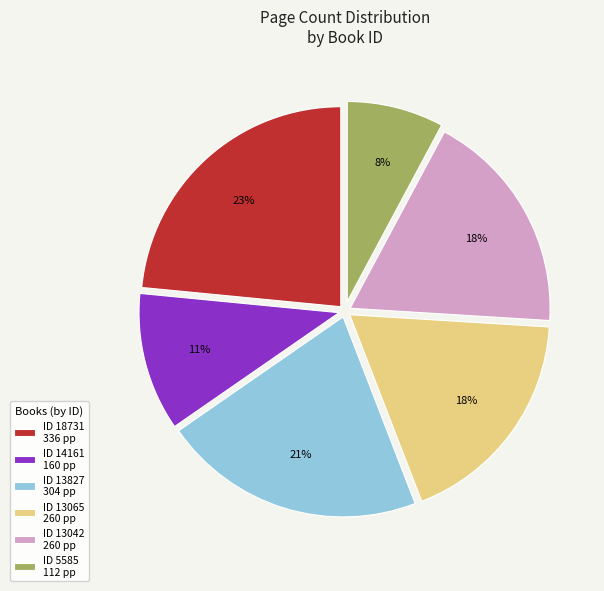

Which category has the smallest portion of the pie?

ID 5585 112 pp